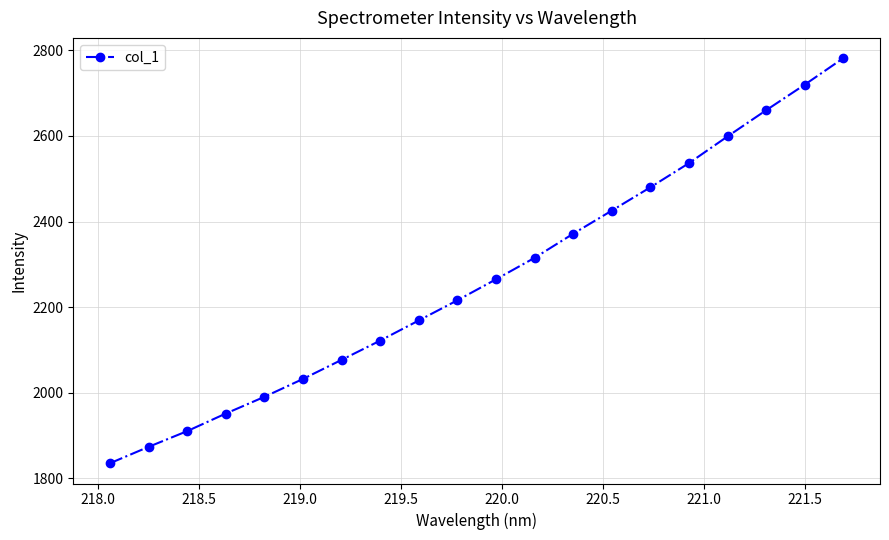

True or false: there are more than 2 points higher than both neighbors.

False